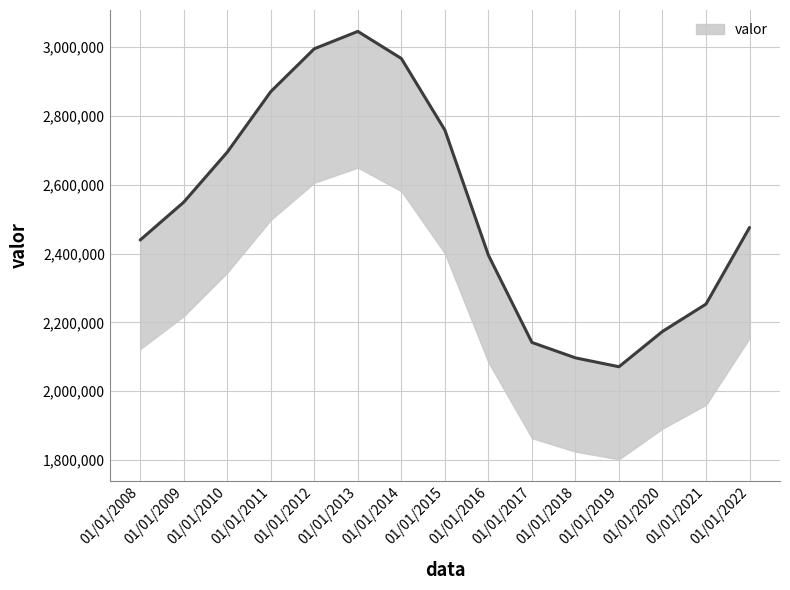

Where does the data first go above 2475708?

01/01/2009